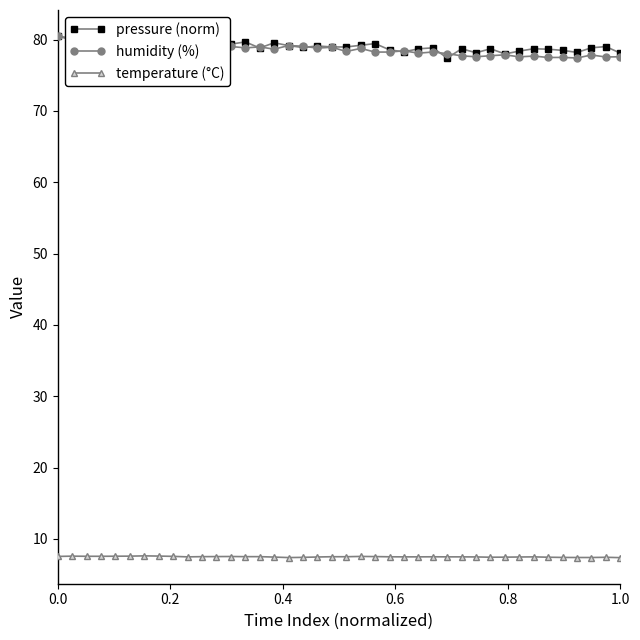

True or false: humidity (%) and temperature (°C) cross at least once.

False